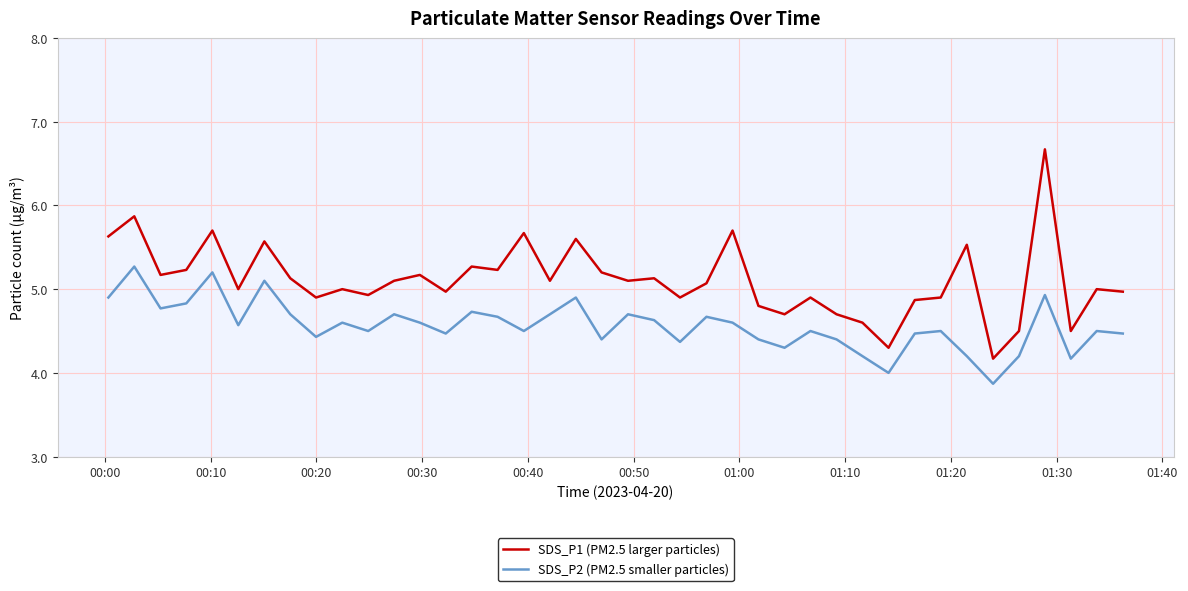

How many lines are shown in the chart?

2